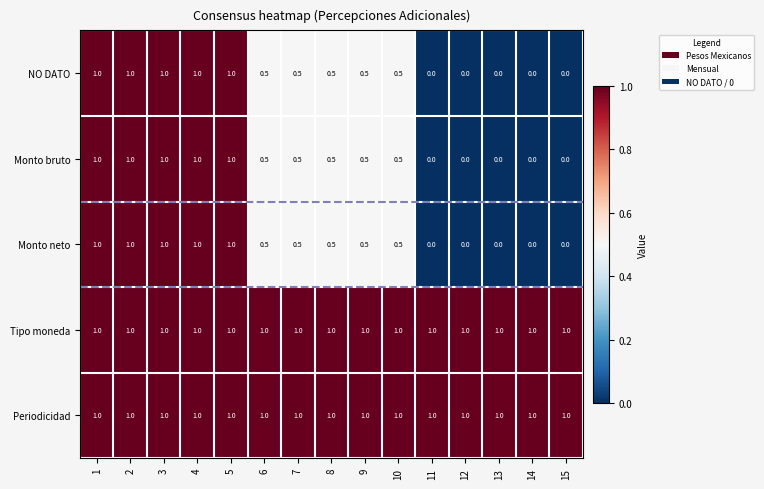

The Monto neto series shows 0.0 at 11. True or false?

True